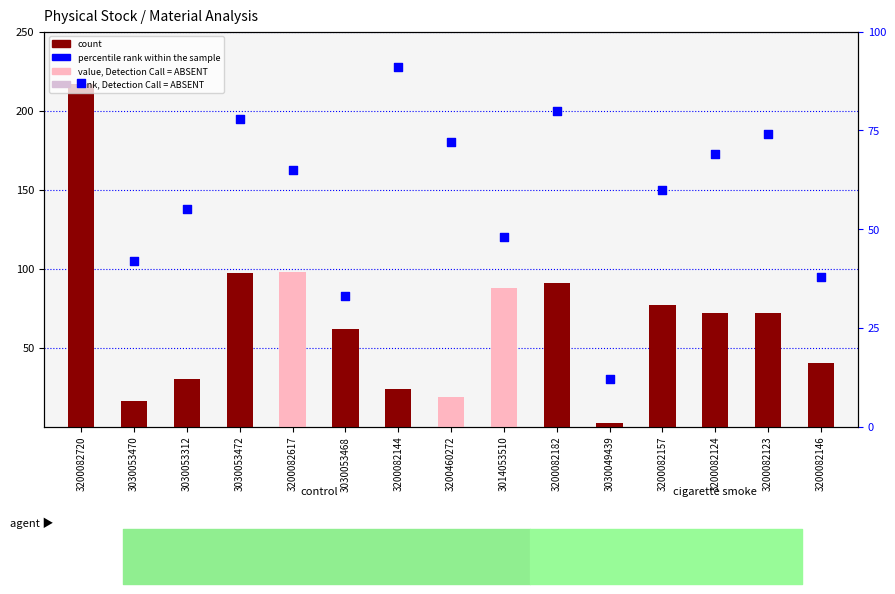

Is the value of percentile rank within the sample at 3030049439 greater than the value of count at 3200082144?

No